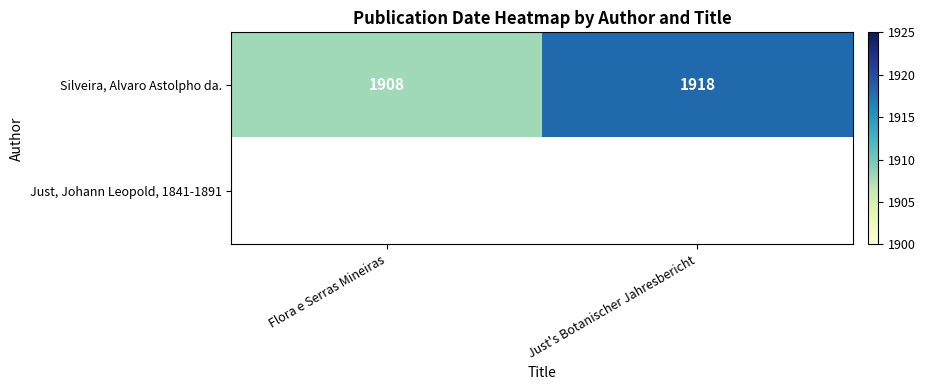

True or false: Silveira, Alvaro Astolpho da. has a value of 3213 at Flora e Serras Mineiras.

False